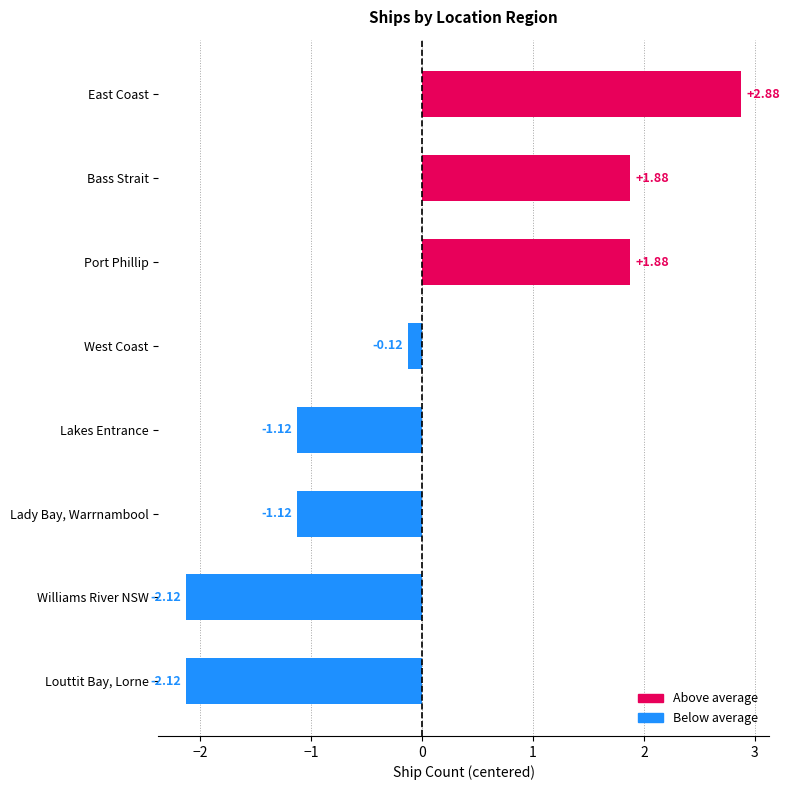

What is the difference between the maximum and minimum values?

5.0